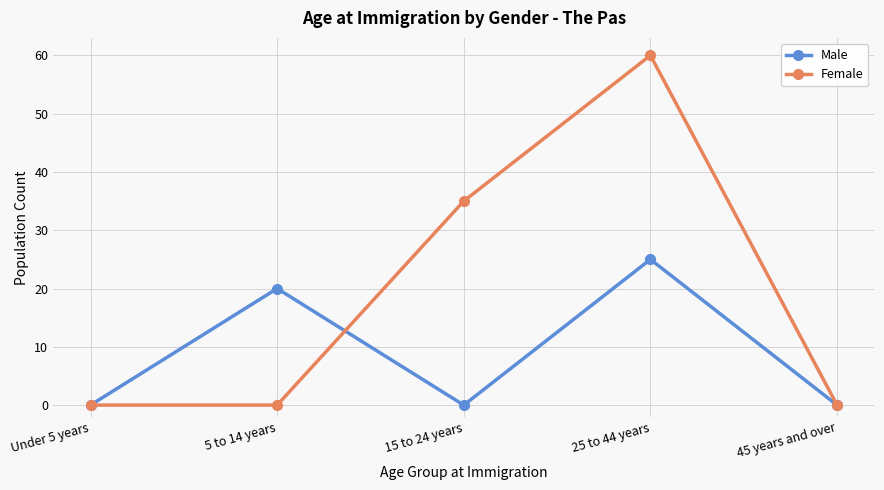

Which series changed the most between 25 to 44 years and 45 years and over?

Female